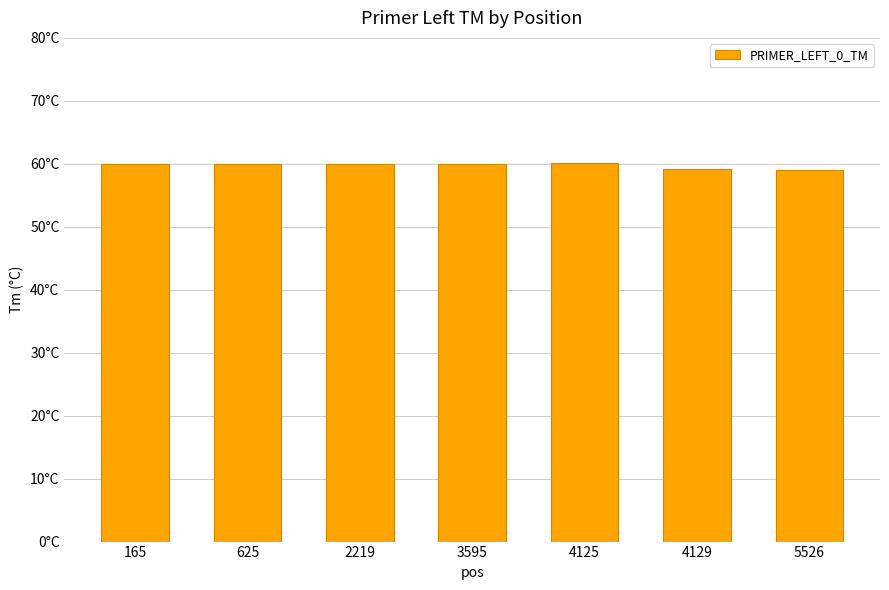

What is the minimum value shown in the chart?

59.0